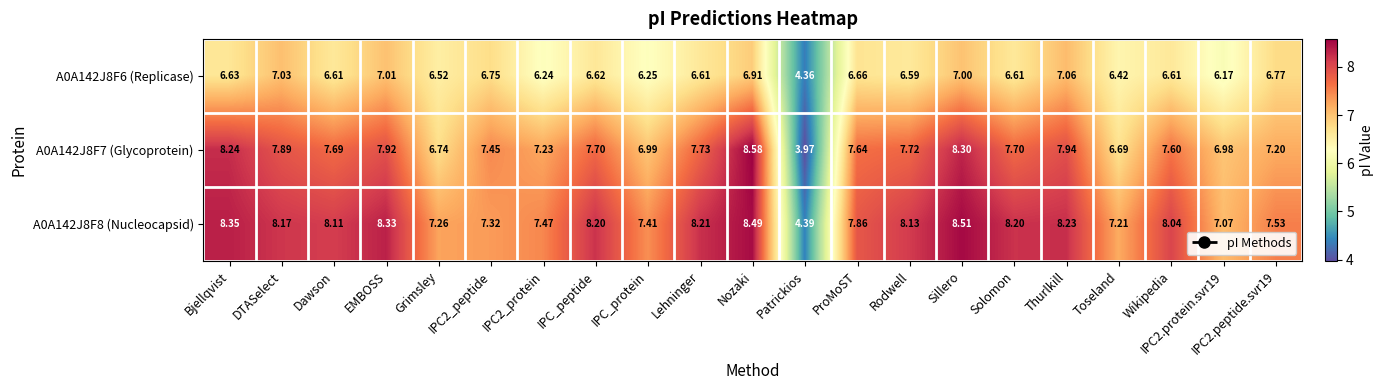

Which series has the widest spread of values?

A0A142J8F7 (Glycoprotein)